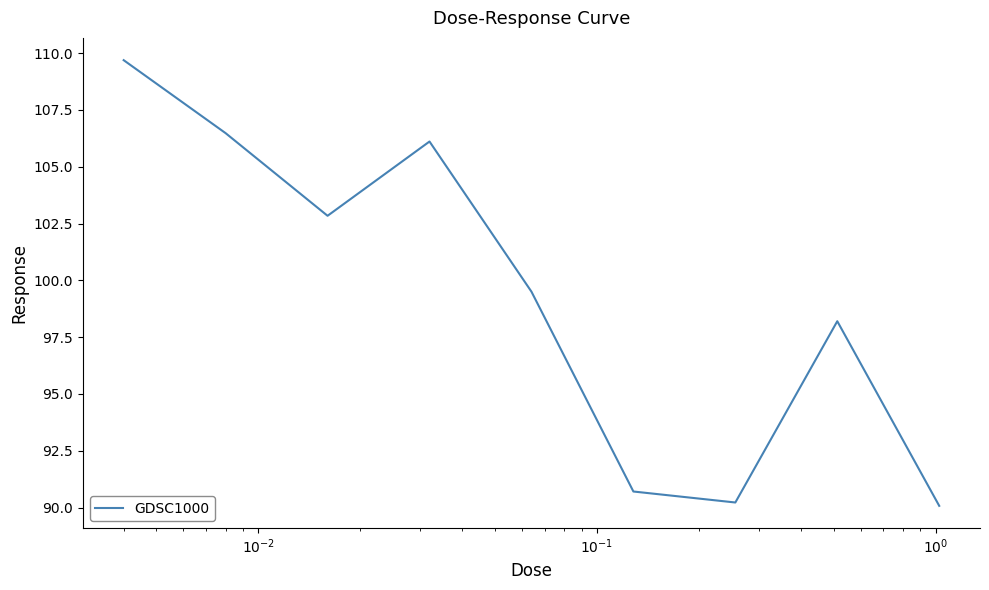

What is the minimum value shown in the chart?

90.1